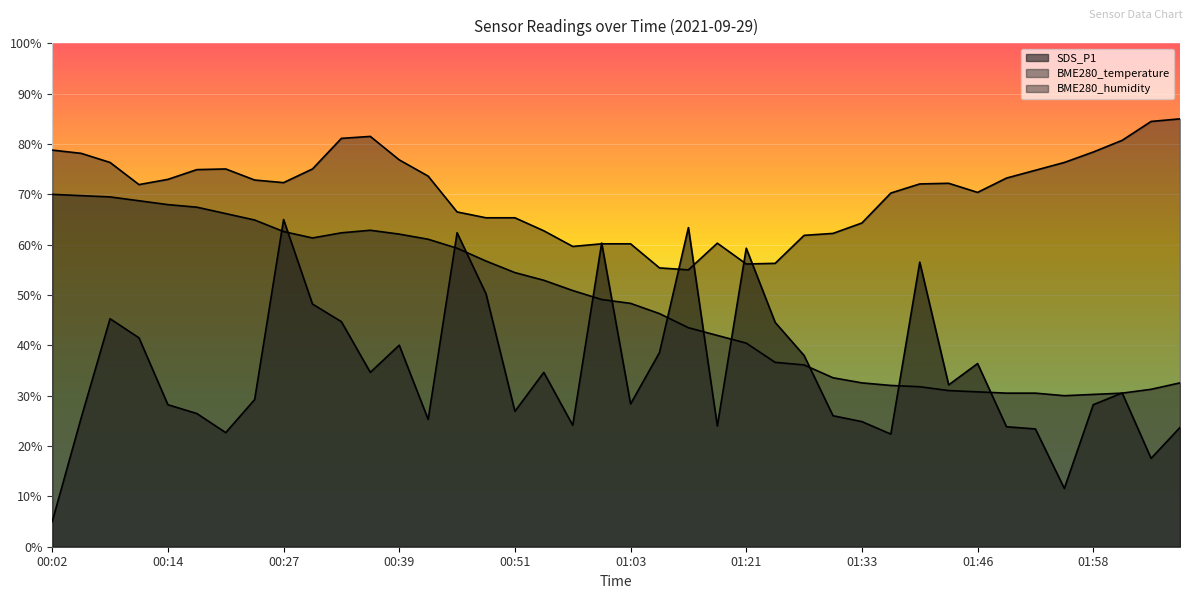

At which category does BME280_humidity reach its first local peak?

00:20